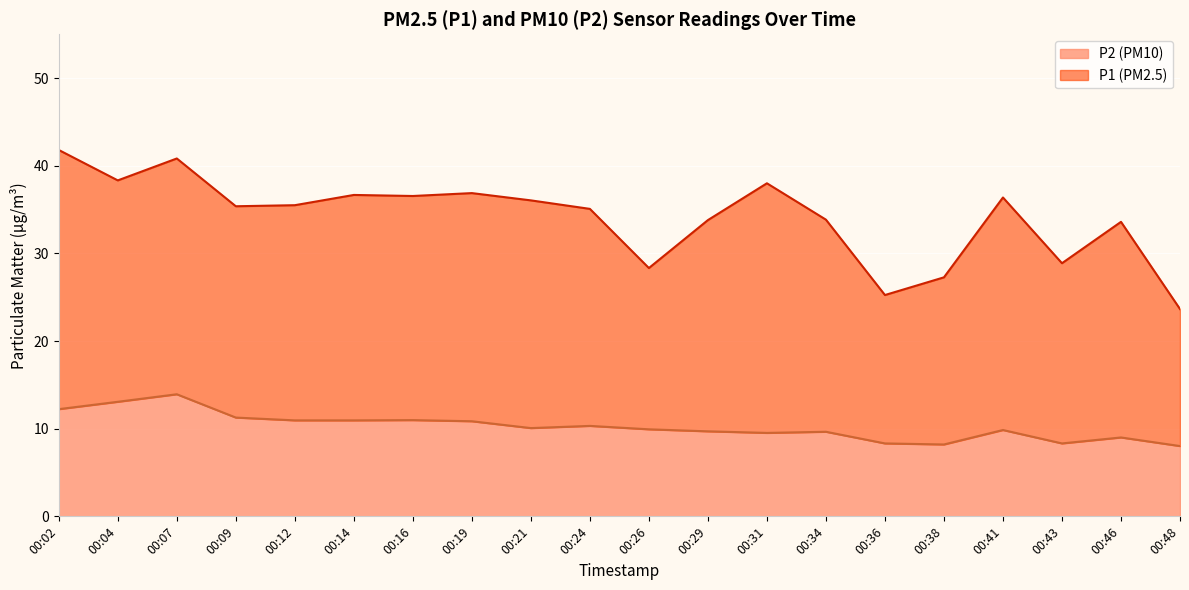

How many lines are shown in the chart?

2